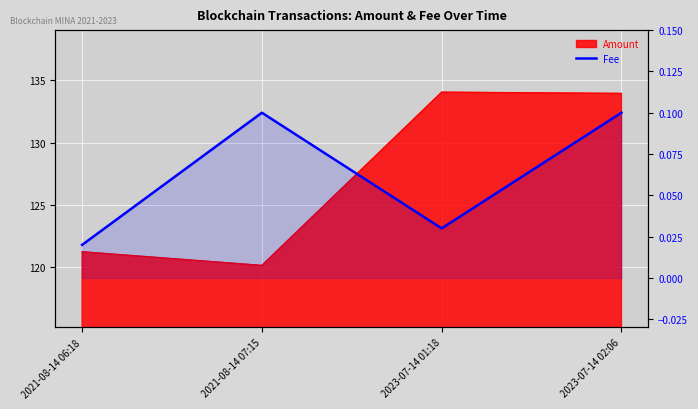

Which label corresponds to the smallest value in the chart?

2021-08-14 06:18